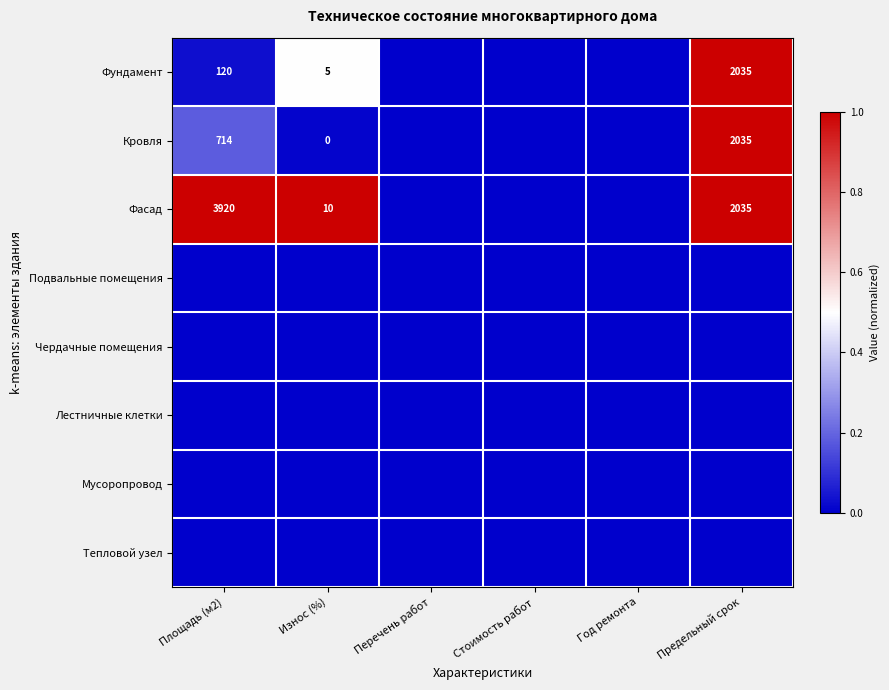

The Кровля series shows 2035 at Предельный срок. True or false?

True